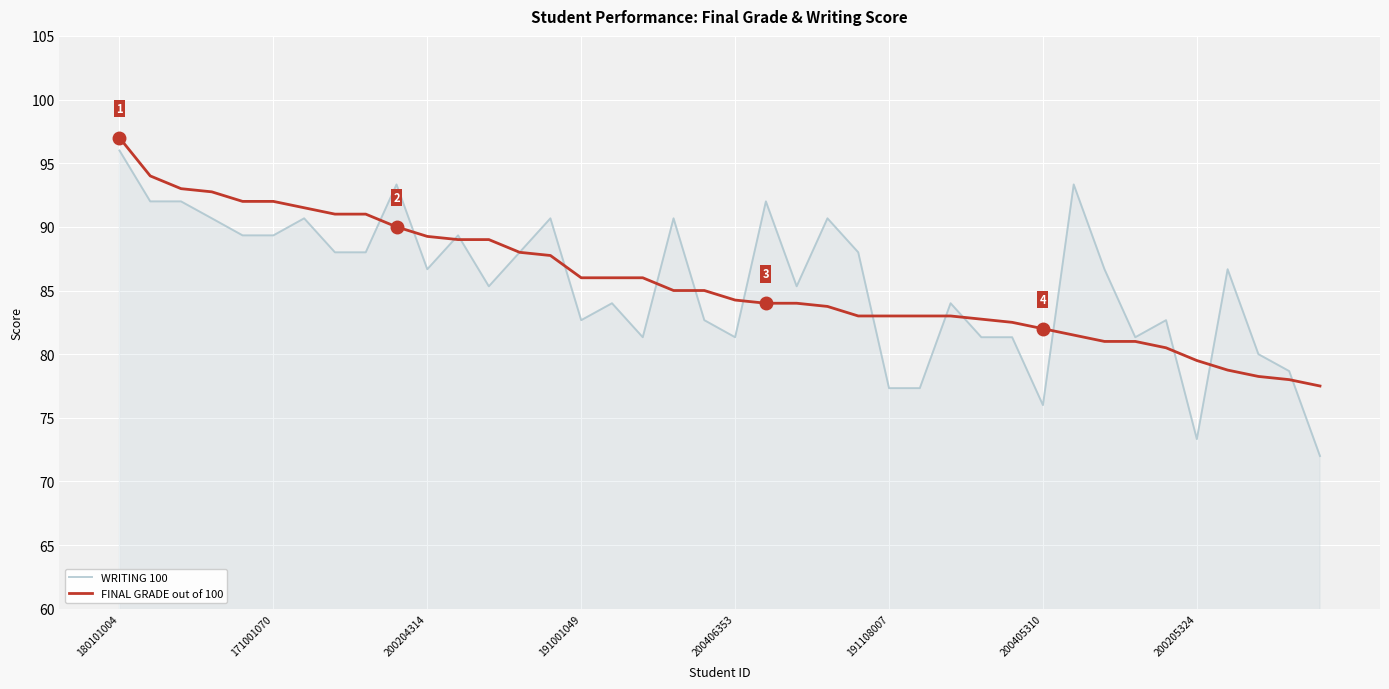

What is the maximum value shown in the chart?

97.0